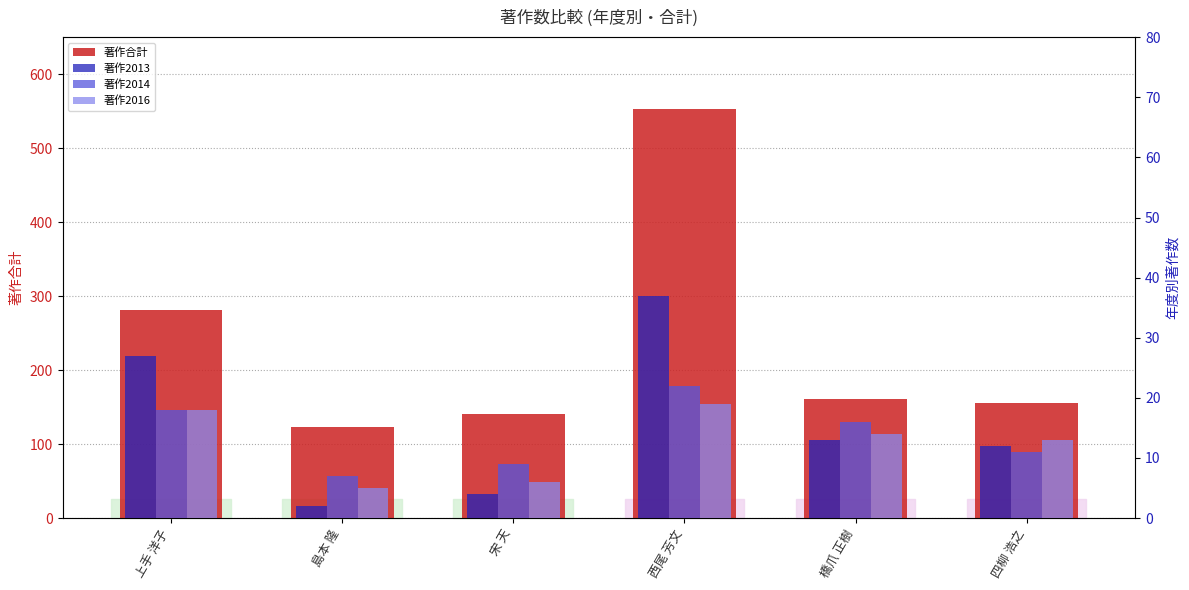

The value of 著作合計 at 上手 洋子 is 183. True or false?

False